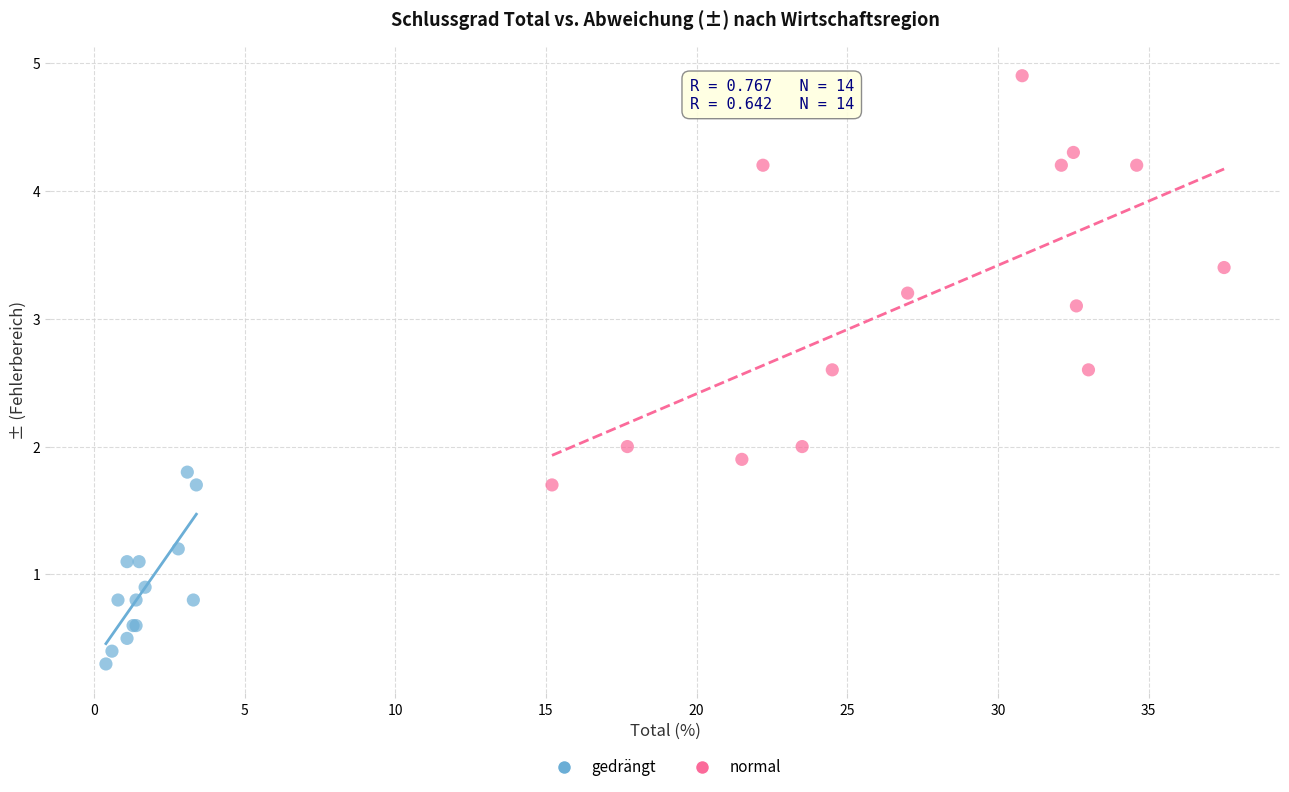

Which series reaches the maximum Y coordinate?

normal